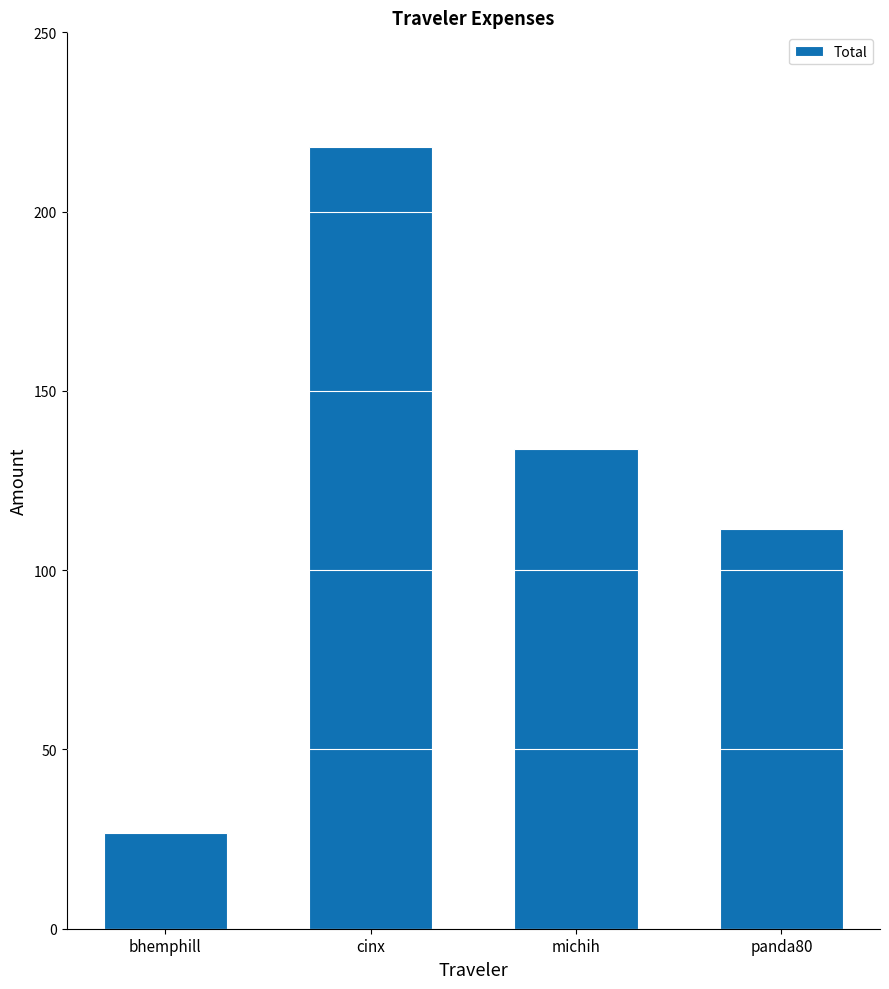

List the labels in order of value, smallest first.

bhemphill, panda80, michih, cinx